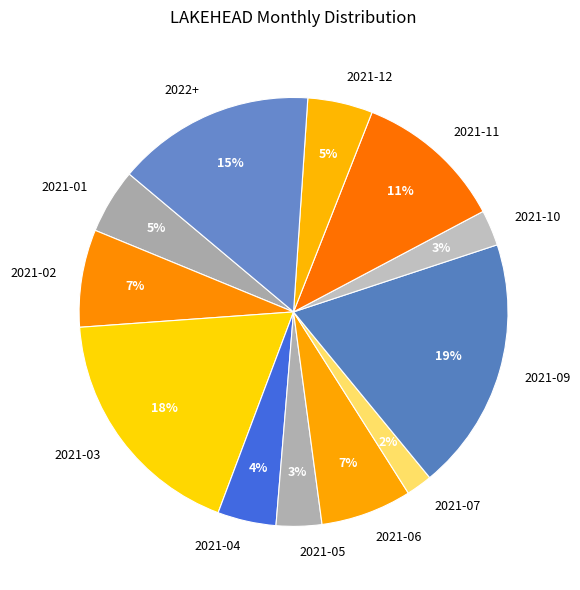

What is the smallest slice in the pie chart?

2021-07